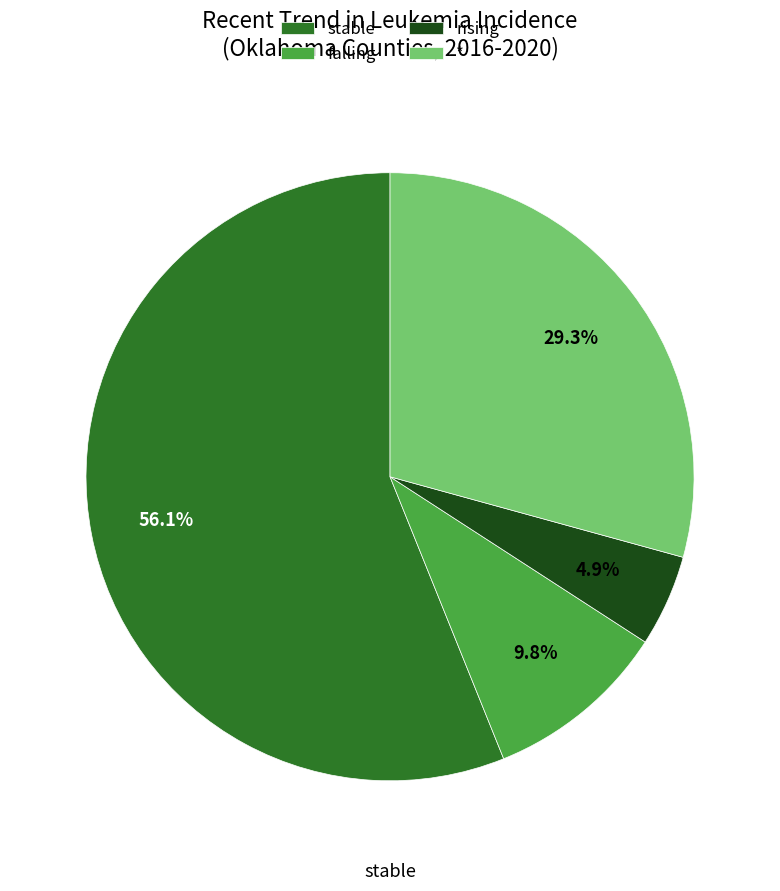

How many segments does this pie chart have?

4